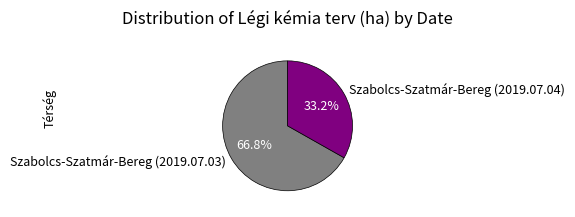

Does Szabolcs-Szatmár-Bereg (2019.07.03) account for over 50% of the chart?

Yes